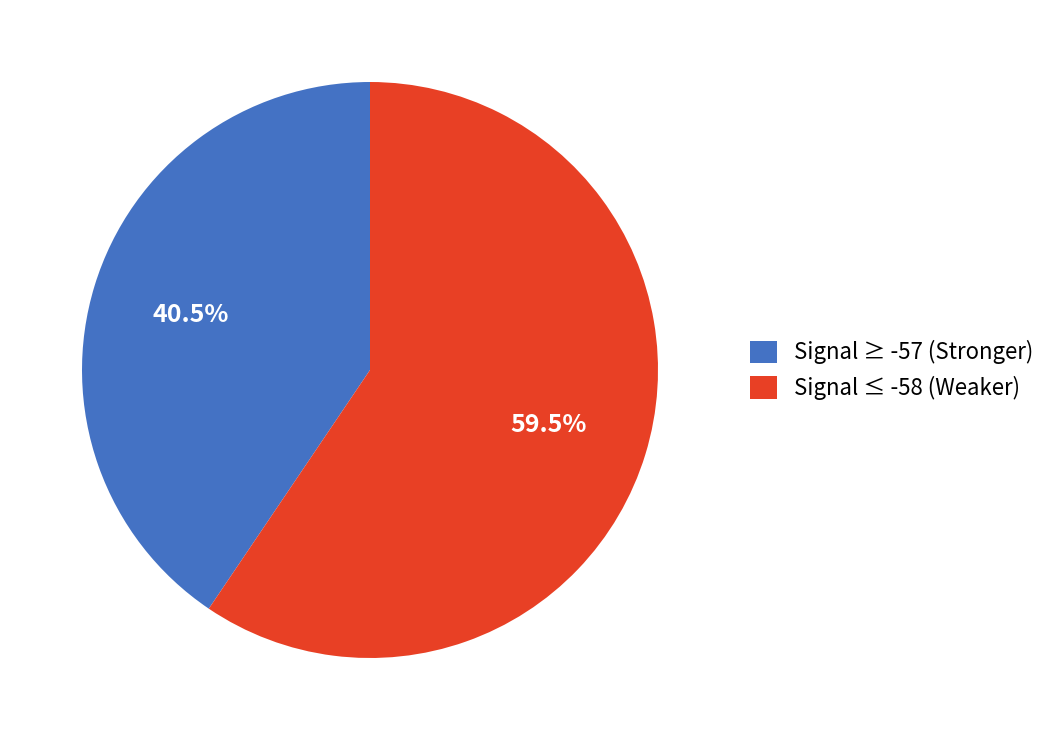

Which slice is the smallest?

Signal ≥ -57 (Stronger)